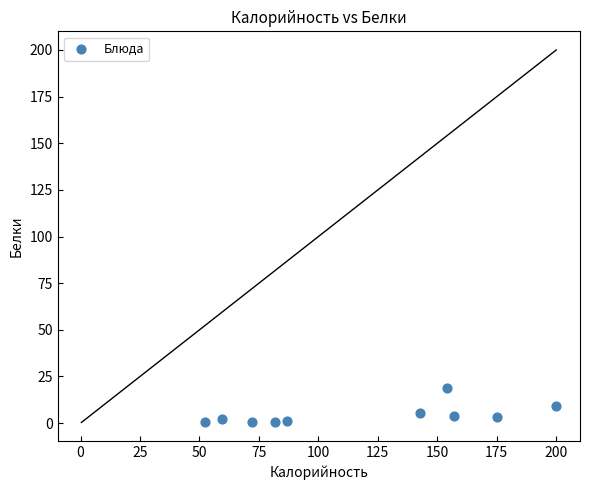

What is the average Y value?

4.5